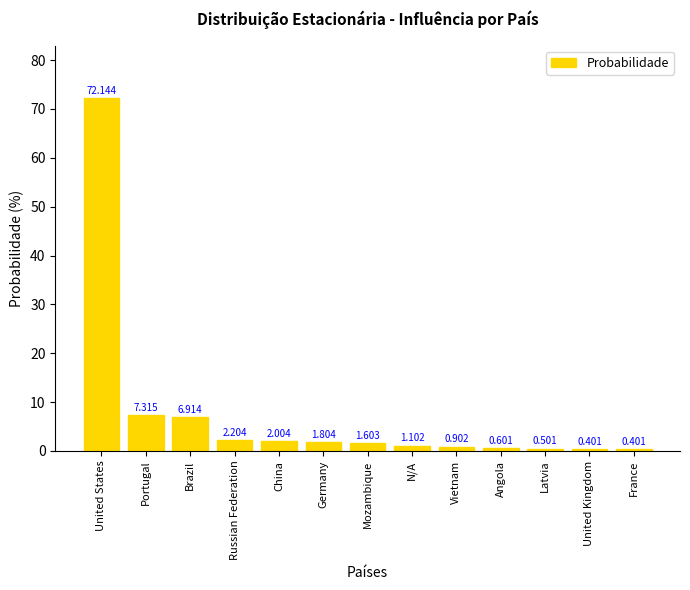

At which label is the value closest to 36?

Portugal